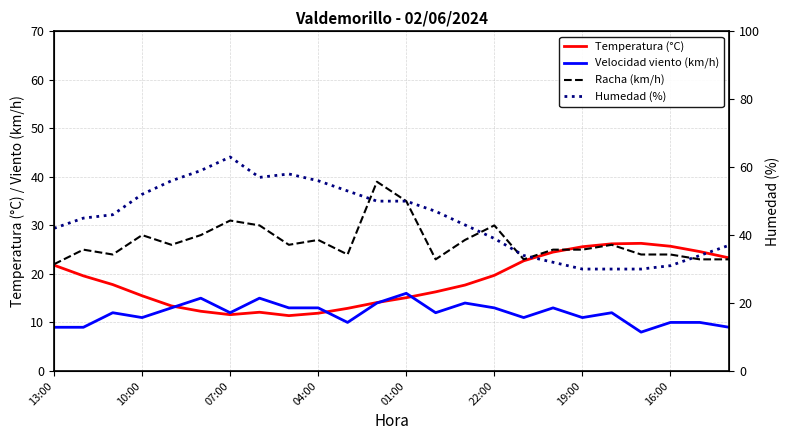

How many interior local peaks does the Velocidad viento (km/h) series have?

7